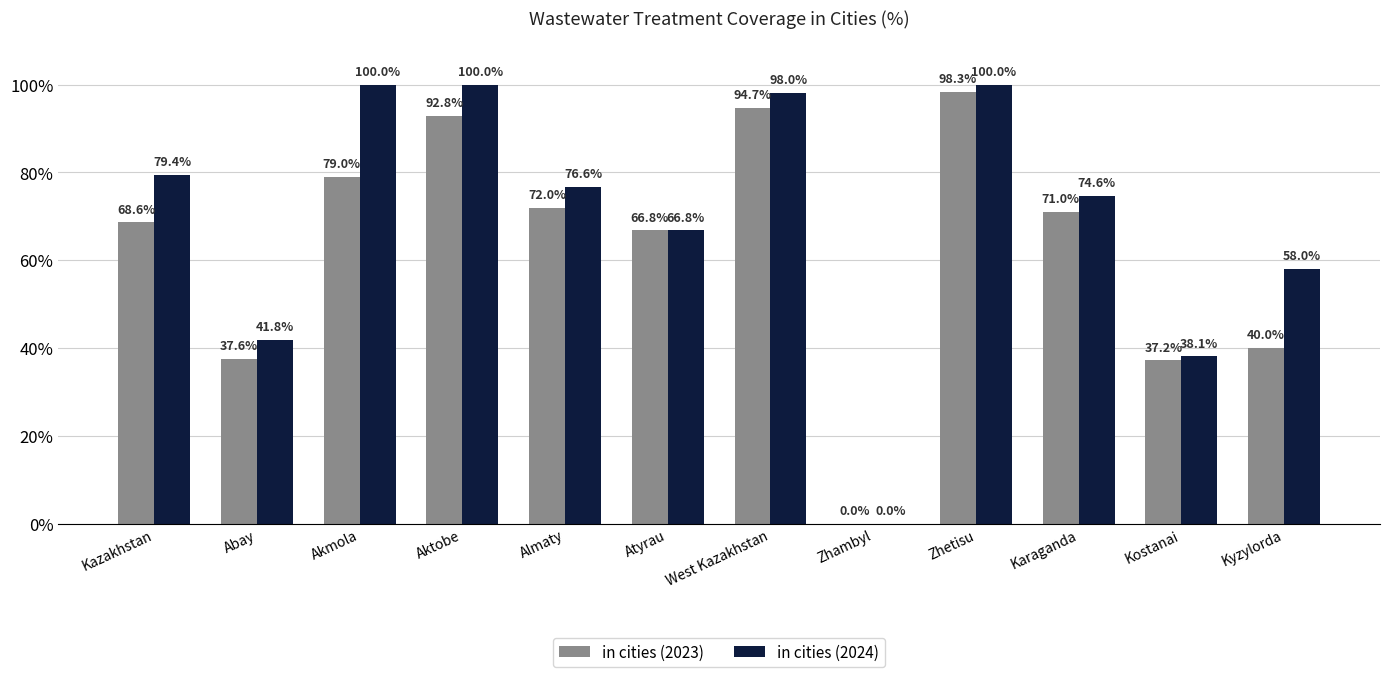

Where is in cities (2024) nearest to the value 50?

Kyzylorda